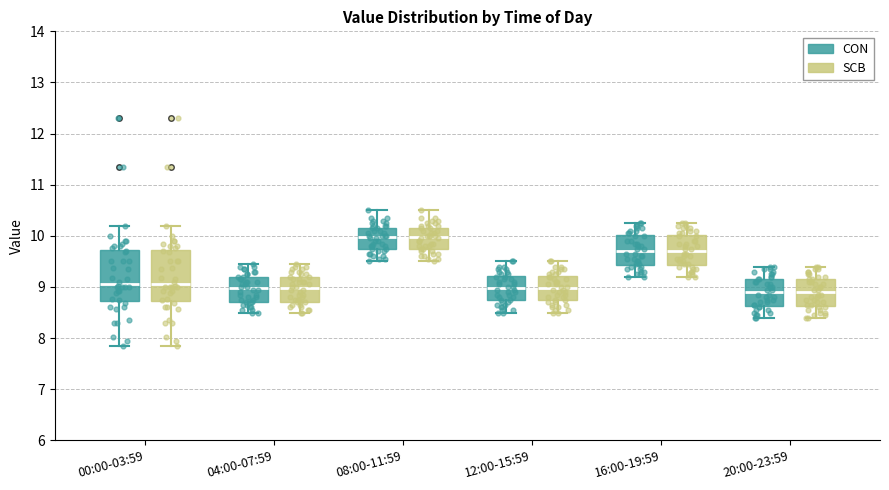

Reading left to right, read every box against the y-axis: the position of its median line, the range the box covers, and the ends of its whiskers. The values are not printed on the chart, so give them approximately, as read against the axis.

00:00-03:59 (CON): median 9.1, box 8.7 to 9.7, whiskers 7.9 to 10.2
00:00-03:59 (SCB): median 9.1, box 8.7 to 9.7, whiskers 7.9 to 10.2
04:00-07:59 (CON): median 9.0, box 8.7 to 9.2, whiskers 8.5 to 9.5
04:00-07:59 (SCB): median 9.0, box 8.7 to 9.2, whiskers 8.5 to 9.5
08:00-11:59 (CON): median 10.0, box 9.8 to 10.2, whiskers 9.5 to 10.5
08:00-11:59 (SCB): median 10.0, box 9.8 to 10.2, whiskers 9.5 to 10.5
12:00-15:59 (CON): median 9.0, box 8.7 to 9.2, whiskers 8.5 to 9.5
12:00-15:59 (SCB): median 9.0, box 8.7 to 9.2, whiskers 8.5 to 9.5
16:00-19:59 (CON): median 9.7, box 9.4 to 10.0, whiskers 9.2 to 10.3
16:00-19:59 (SCB): median 9.7, box 9.4 to 10.0, whiskers 9.2 to 10.3
20:00-23:59 (CON): median 8.9, box 8.6 to 9.2, whiskers 8.4 to 9.4
20:00-23:59 (SCB): median 8.9, box 8.6 to 9.2, whiskers 8.4 to 9.4